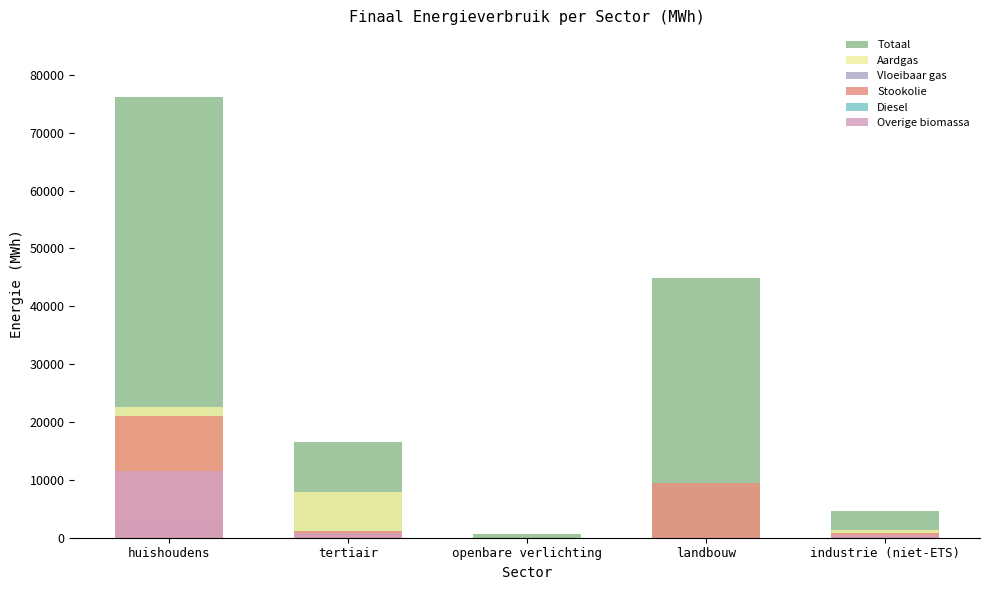

Reading left to right, extract all data points from this chart.

Totaal: 76246.0	16614.8	665.6	44943.0	4566.5
Aardgas: 22645.2	7920.7	0.0	114.9	1307.1
Vloeibaar gas: 3264.2	95.1	0.0	66.4	276.9
Stookolie: 21109.3	1172.5	0.0	9410.8	805.0
Diesel: 0.0	0.0	0.0	0.0	0.0
Overige biomassa: 11608.0	896.9	0.0	0.0	436.5